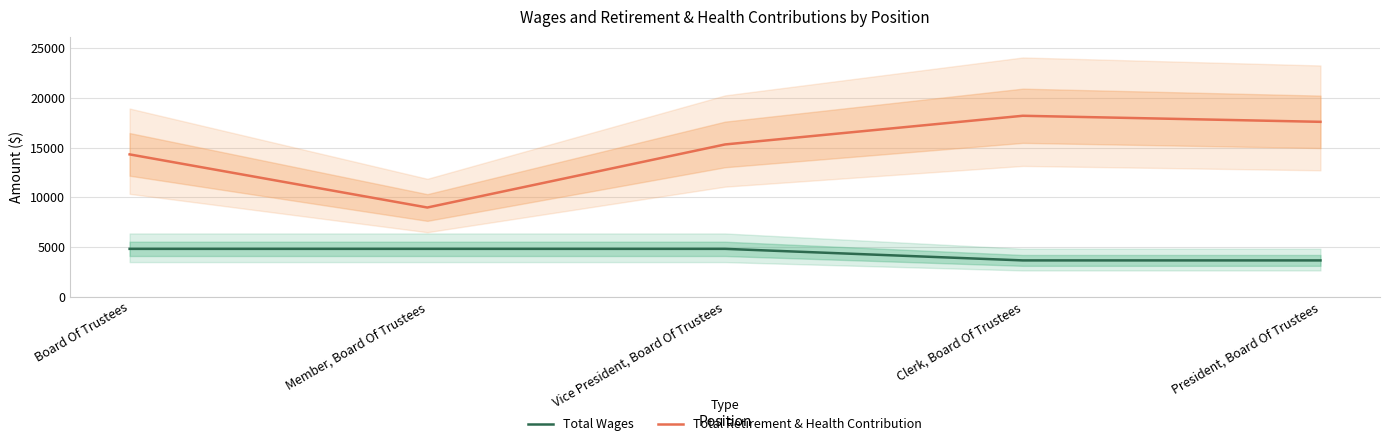

Reading right to left, what are all the values shown in this chart?

Total Wages: President, Board Of Trustees=3638	Clerk, Board Of Trustees=3638	Vice President, Board Of Trustees=4800	Member, Board Of Trustees=4800	Board Of Trustees=4800
Total Retirement & Health Contribution: President, Board Of Trustees=17585	Clerk, Board Of Trustees=18194	Vice President, Board Of Trustees=15308	Member, Board Of Trustees=8961	Board Of Trustees=14308